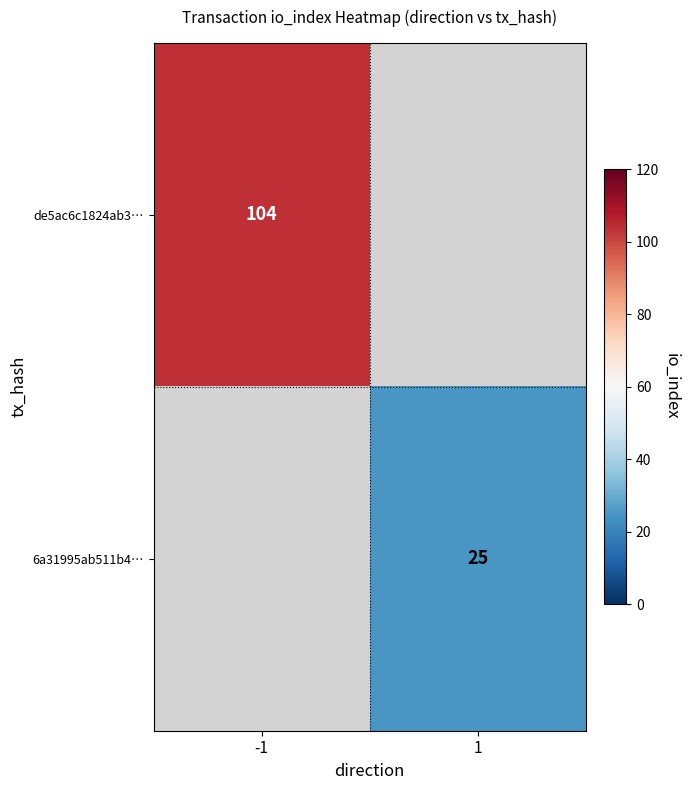

The de5ac6c1824ab3… series shows 165 at -1. True or false?

False